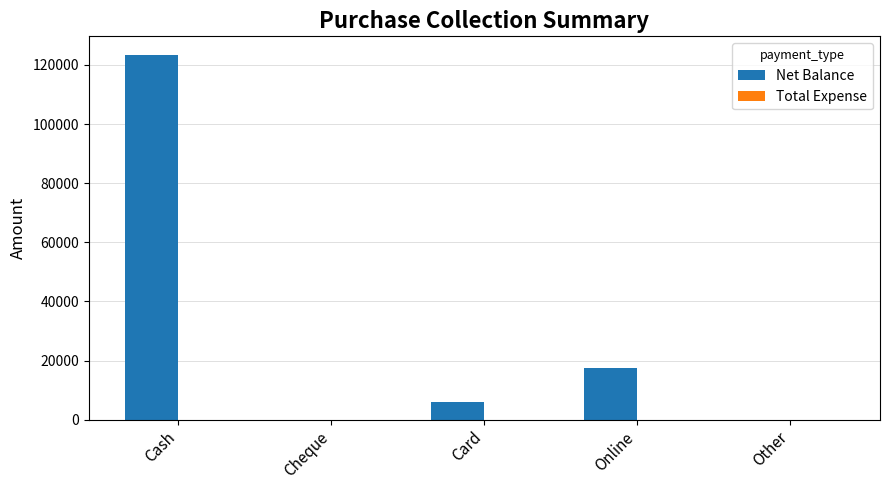

What is the change in value from Cash to Card?

-117489